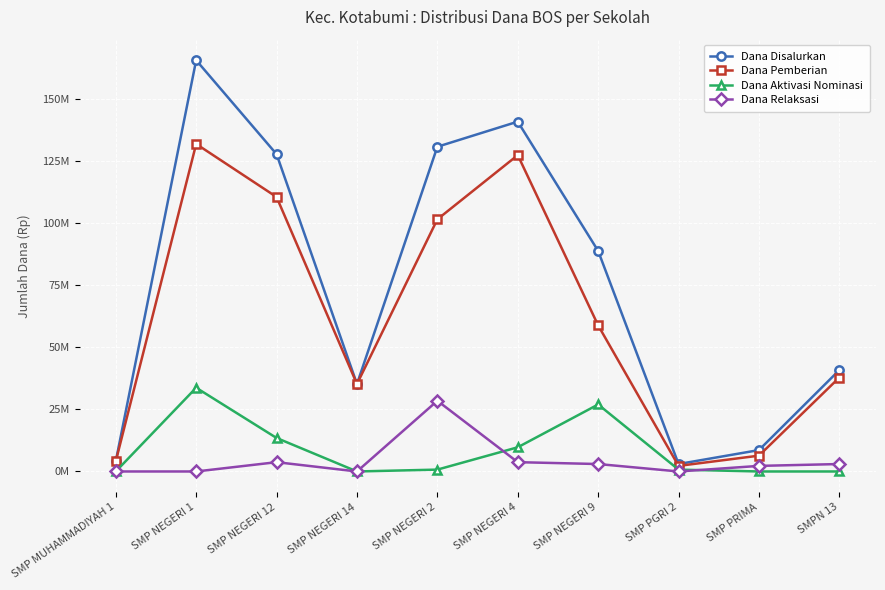

Is this an area chart (filled region under the line)?

No